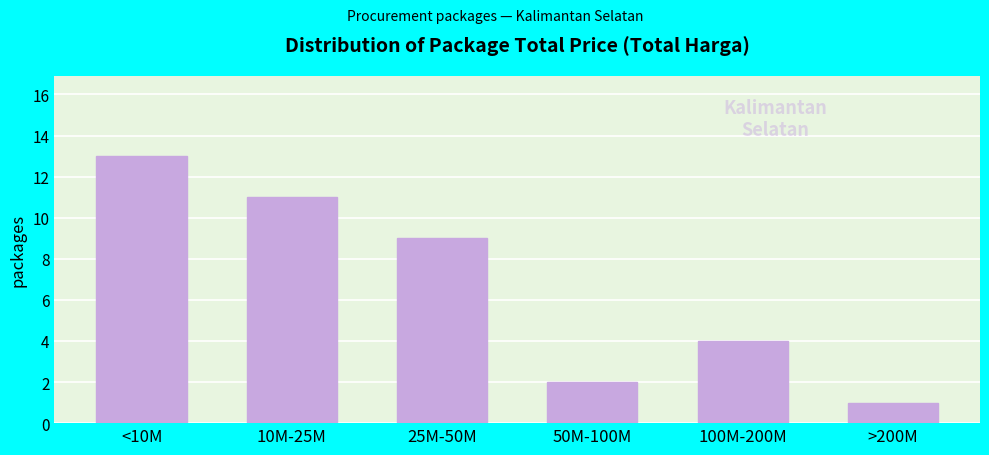

Reading right to left, transcribe all the data shown in this chart.

1	4	2	9	11	13